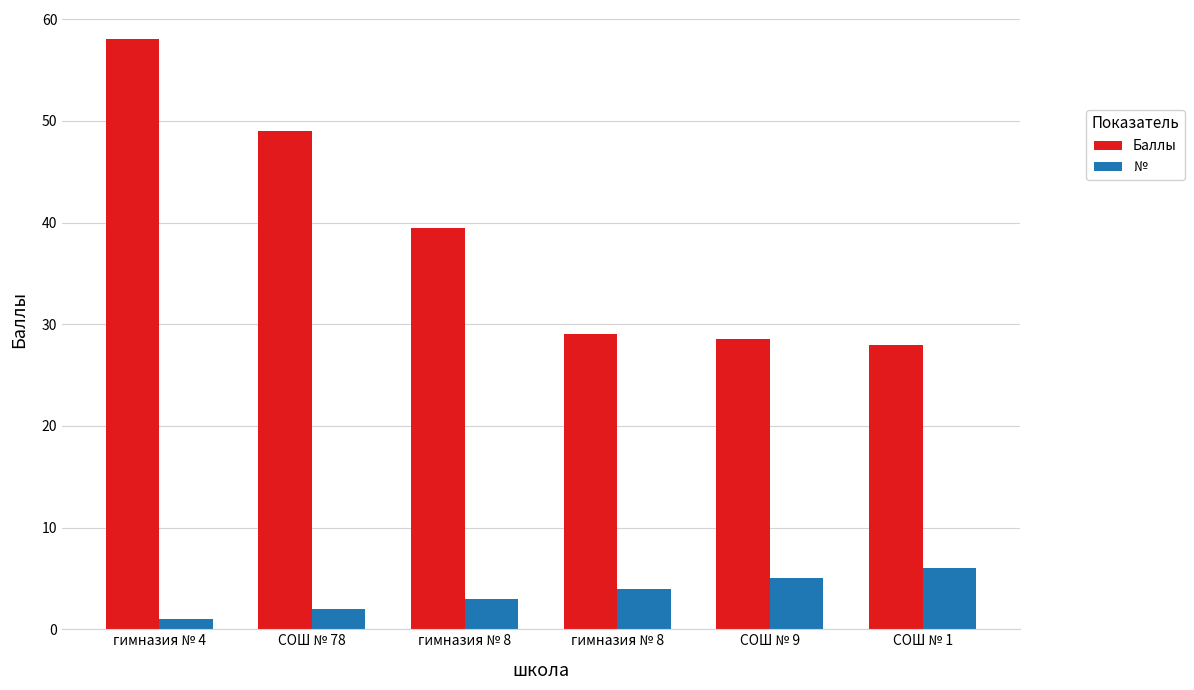

Which series has the largest range (max minus min)?

Баллы